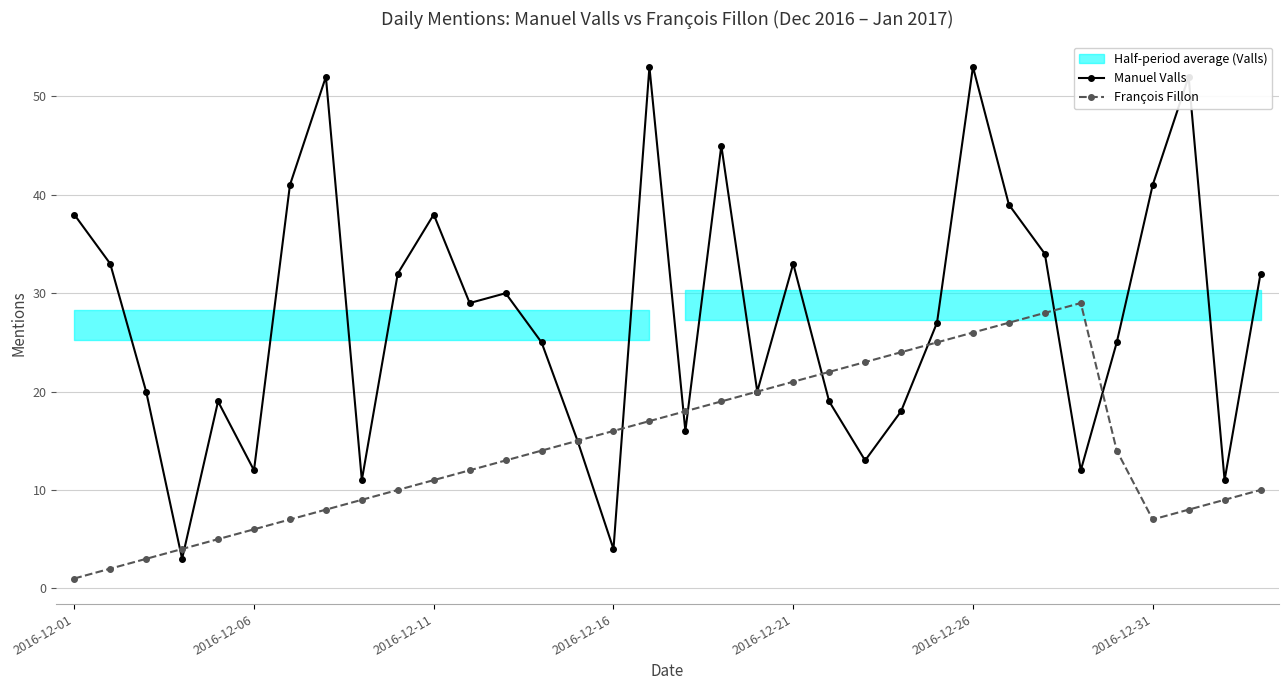

How many lines are shown in the chart?

2